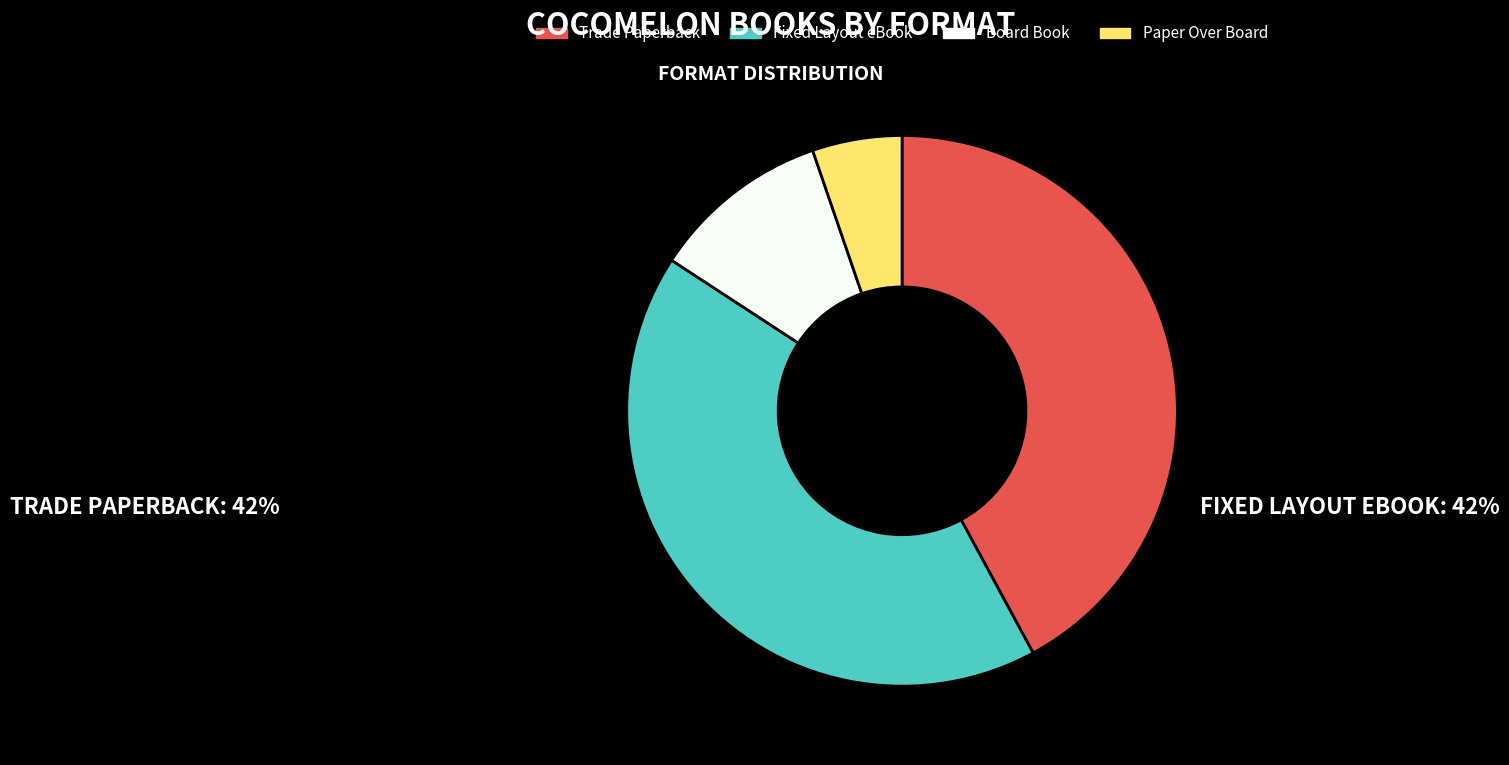

How many slices are in this pie chart?

4